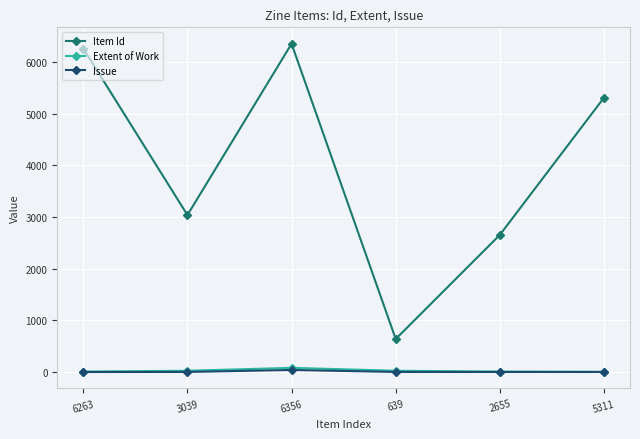

True or false: Issue and Extent of Work cross at least once.

False